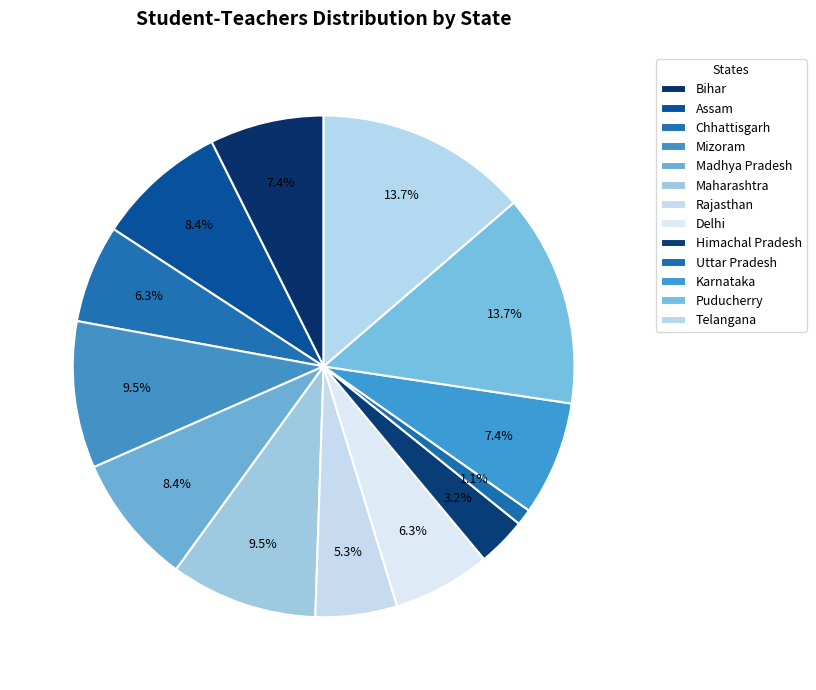

How many slices are in this pie chart?

13